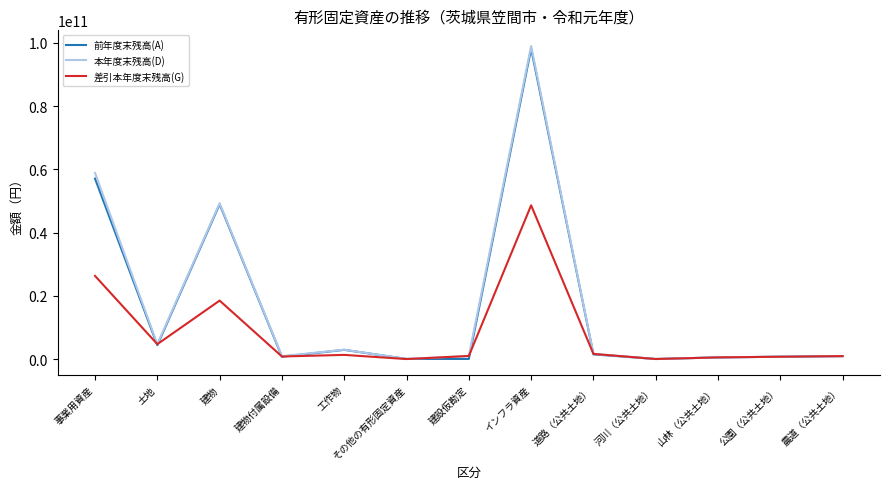

True or false: 差引本年度末残高(G) has a value of 18219929747 at 事業用資産.

False